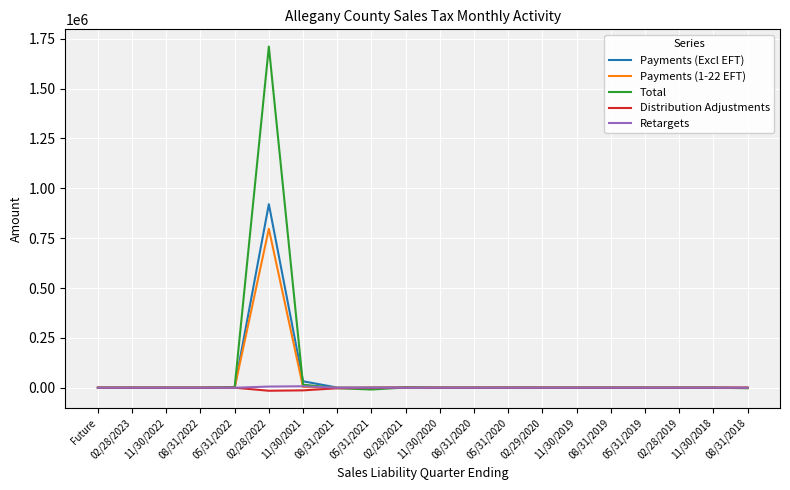

What is the total value across all series at 05/31/2019?

3.9